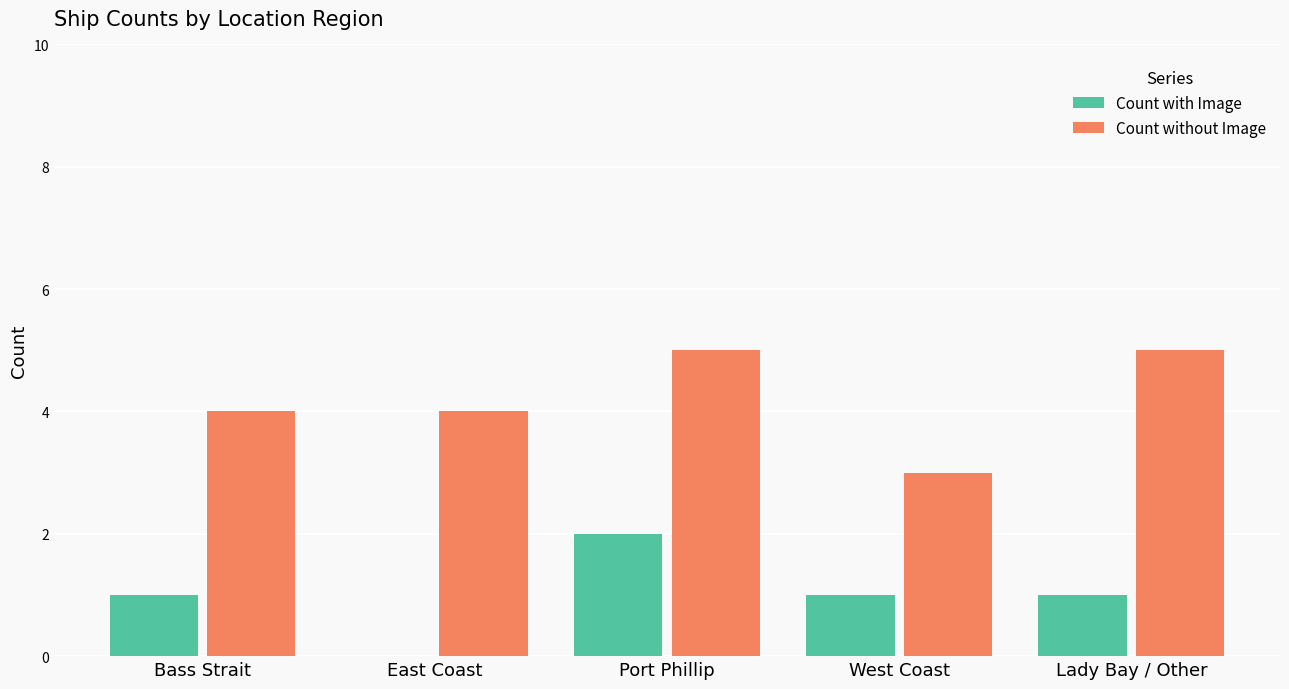

Reading right to left, extract all data points from this chart.

Count with Image: Lady Bay / Other=1	West Coast=1	Port Phillip=2	East Coast=0	Bass Strait=1
Count without Image: Lady Bay / Other=5	West Coast=3	Port Phillip=5	East Coast=4	Bass Strait=4